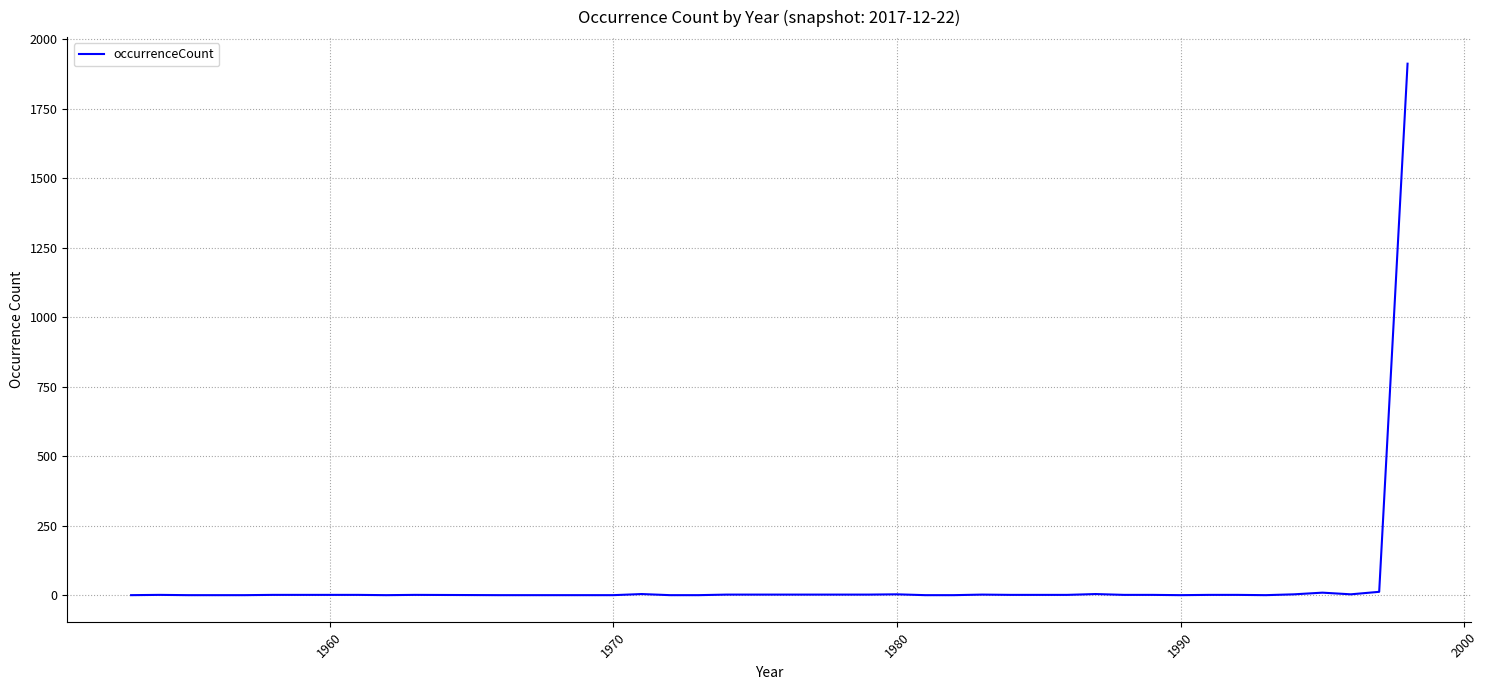

What is the maximum value shown in the chart?

1913